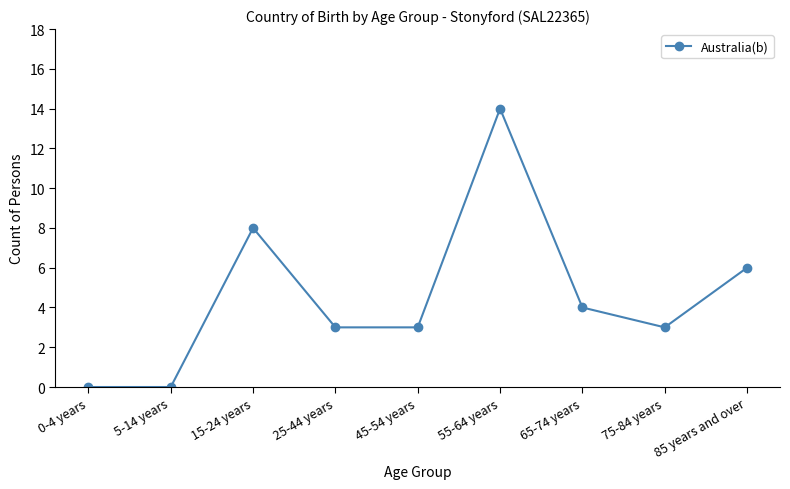

What is the maximum value shown in the chart?

14